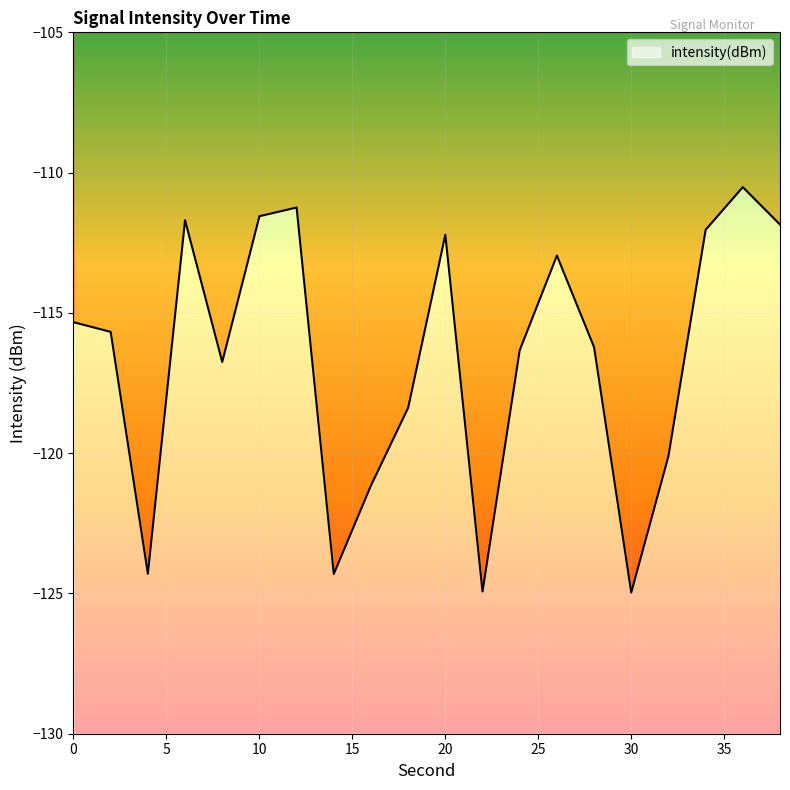

What is the difference between the values at 34 and 30?

12.9